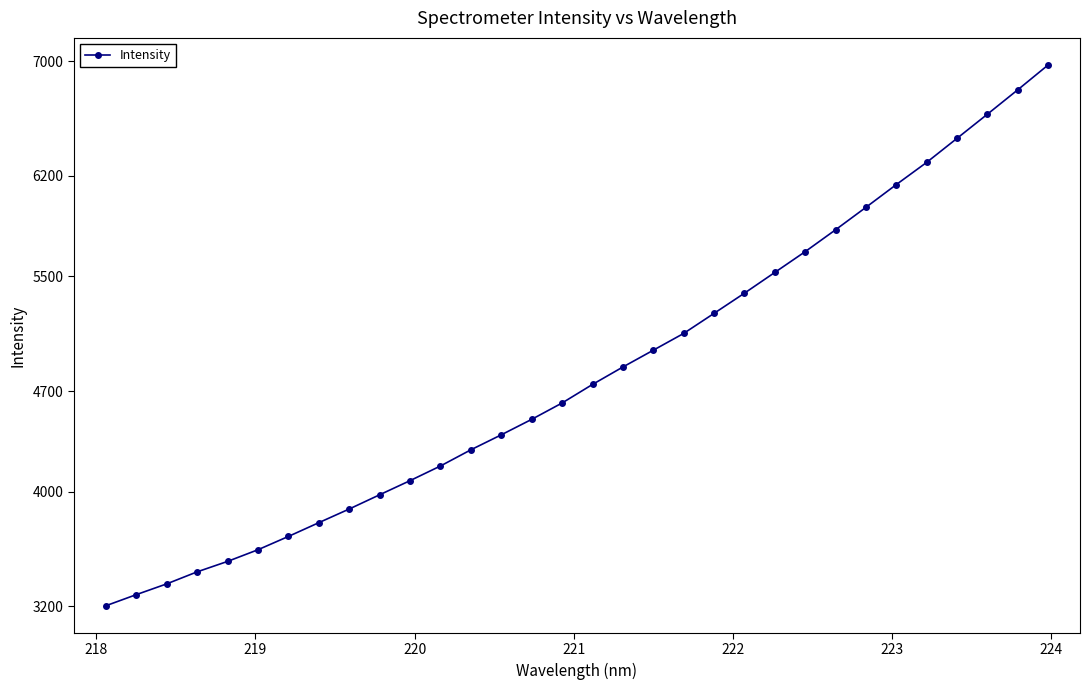

What is the average value?

4825.1